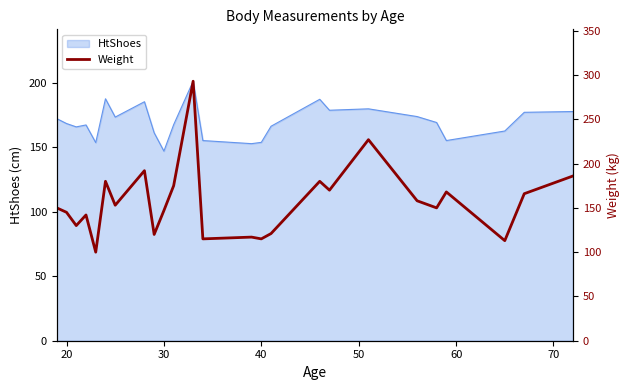

What is the minimum value for HtShoes?

147.0